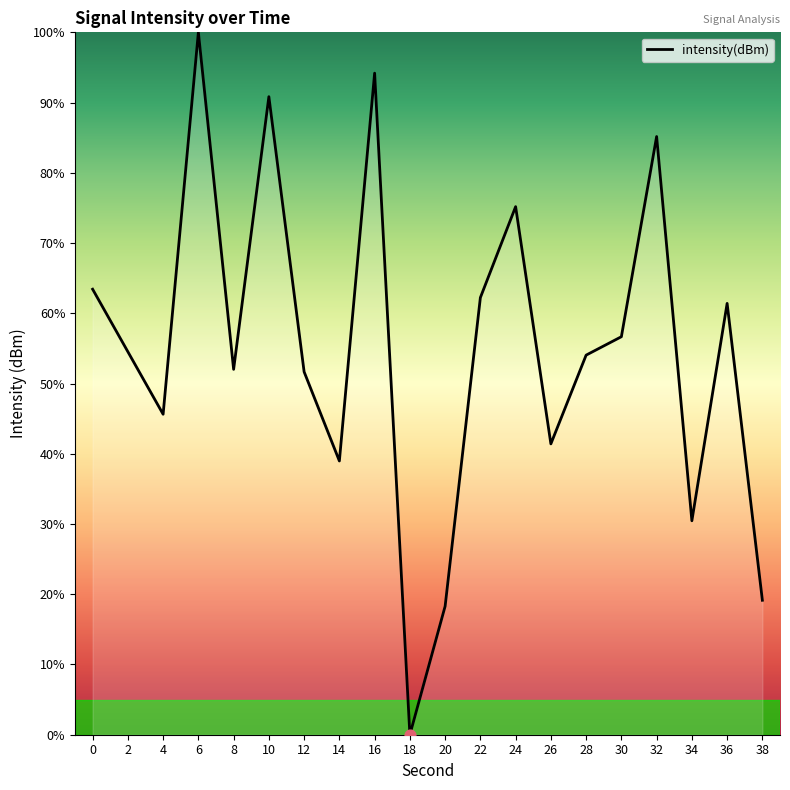

What is the ratio of the value at 38 to the value at 36?

0.3